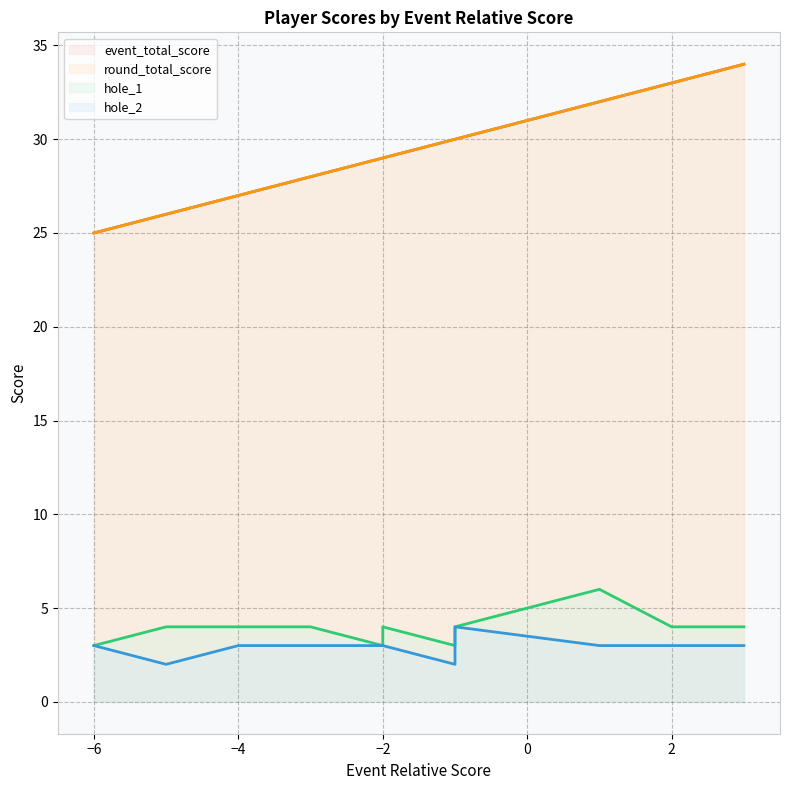

Is it true that event_total_score equals 20 at 1?

False